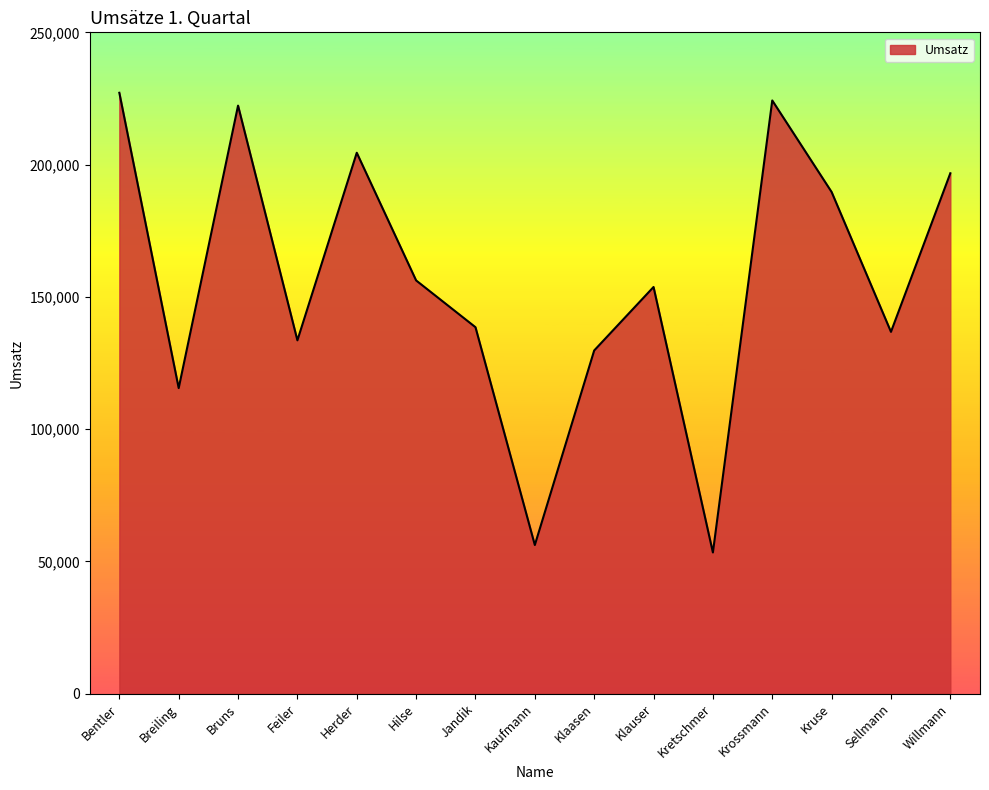

Which category has the lowest value across all series?

Kretschmer